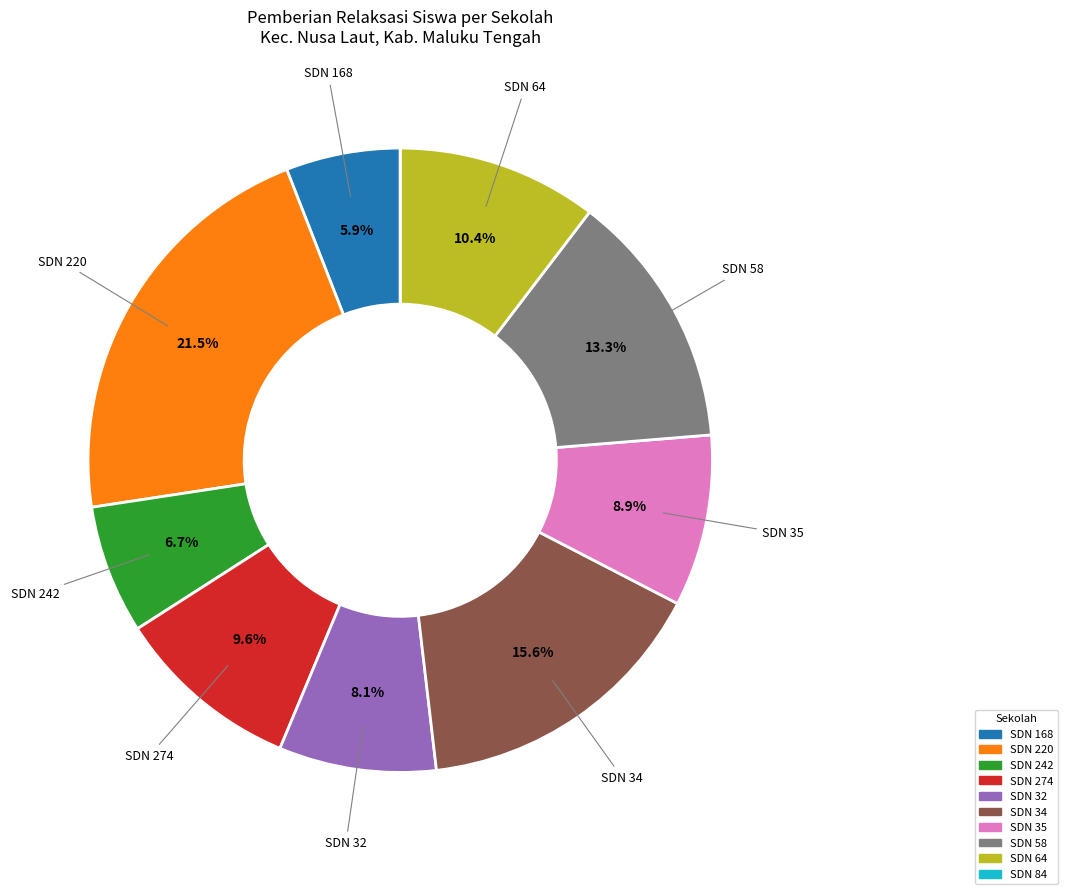

Is there a majority slice in this chart?

No